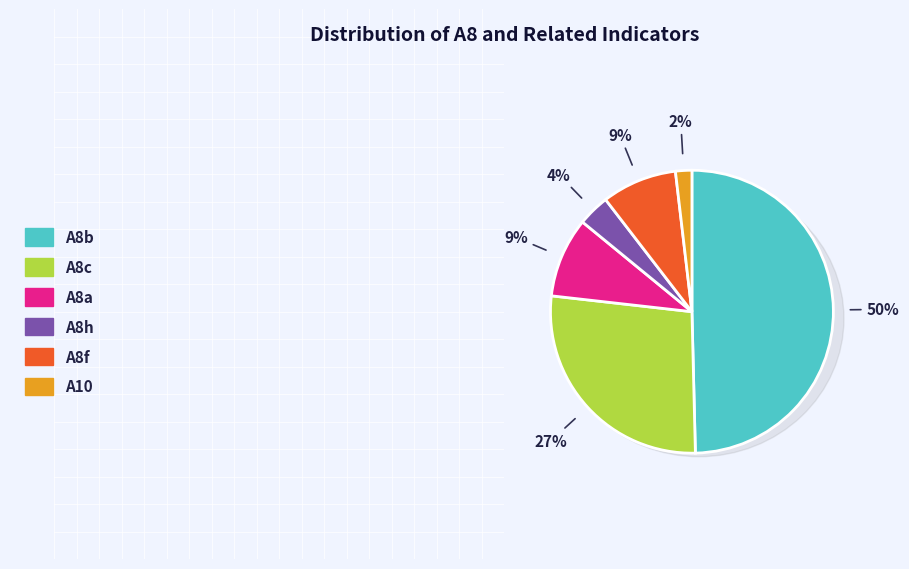

Which slice is the largest?

A8b